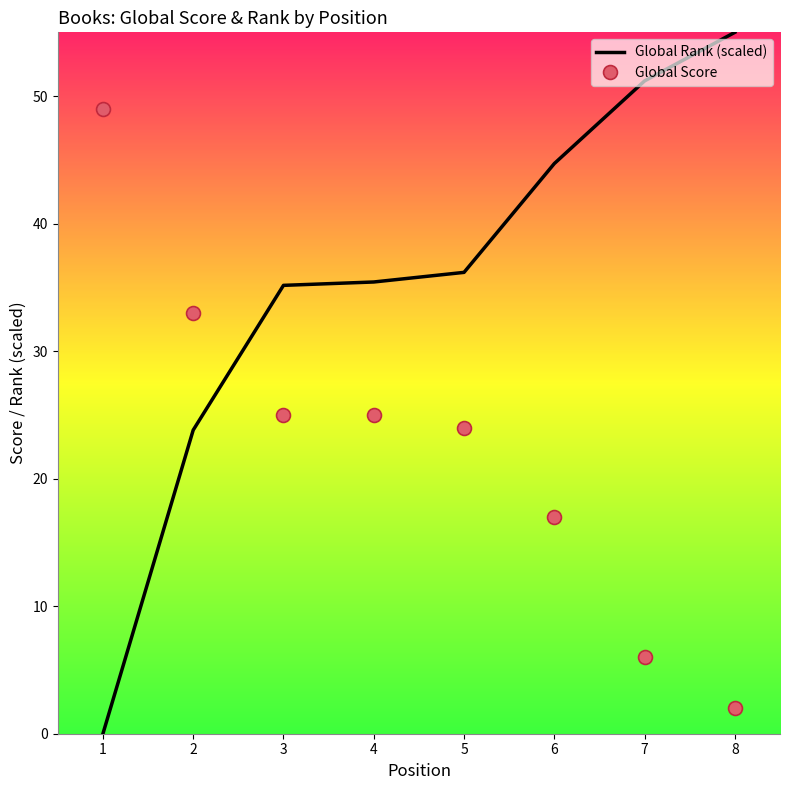

What is the approximate value of Global Rank (scaled) at 3?

35.2